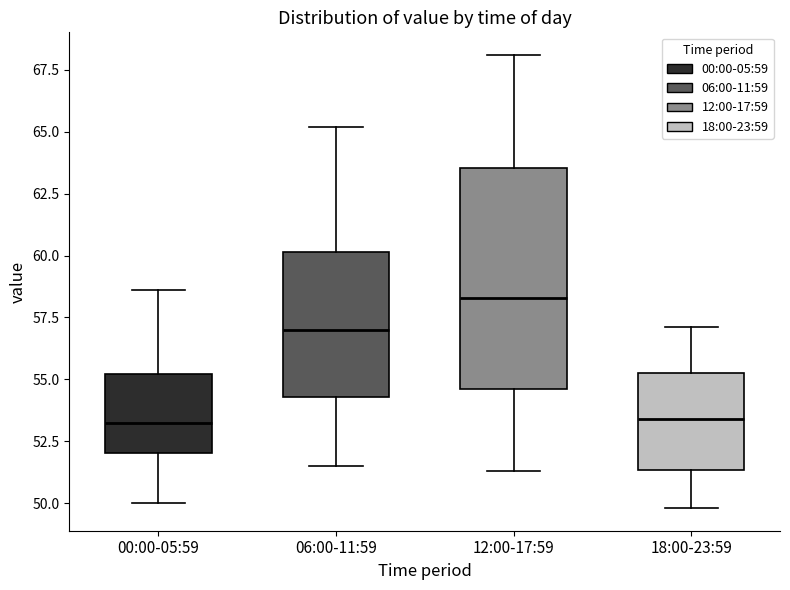

Reading left to right, read every box against the y-axis: the position of its median line, the range the box covers, and the ends of its whiskers. The values are not printed on the chart, so give them approximately, as read against the axis.

00:00-05:59: median 53.5, box 52.0 to 55.0, whiskers 50.0 to 58.5
06:00-11:59: median 57.0, box 54.5 to 60.0, whiskers 51.5 to 65.0
12:00-17:59: median 58.5, box 54.5 to 63.5, whiskers 51.5 to 68.0
18:00-23:59: median 53.5, box 51.5 to 55.5, whiskers 50.0 to 57.0